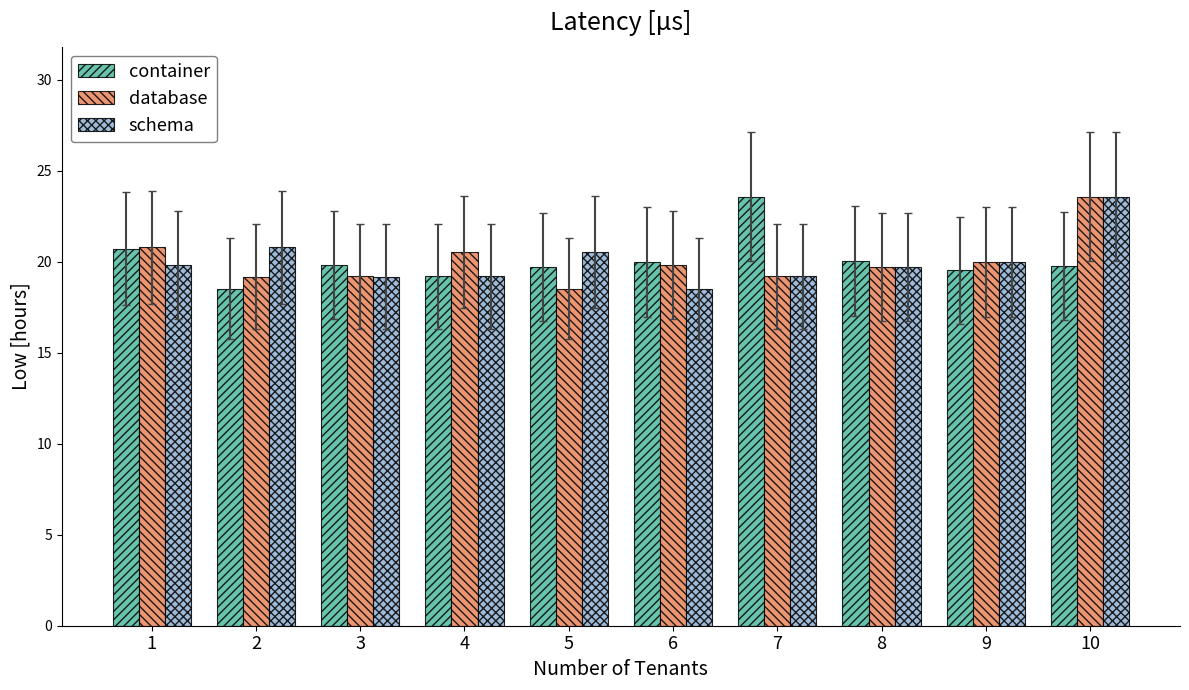

At which category is the sum across all series the highest?

10